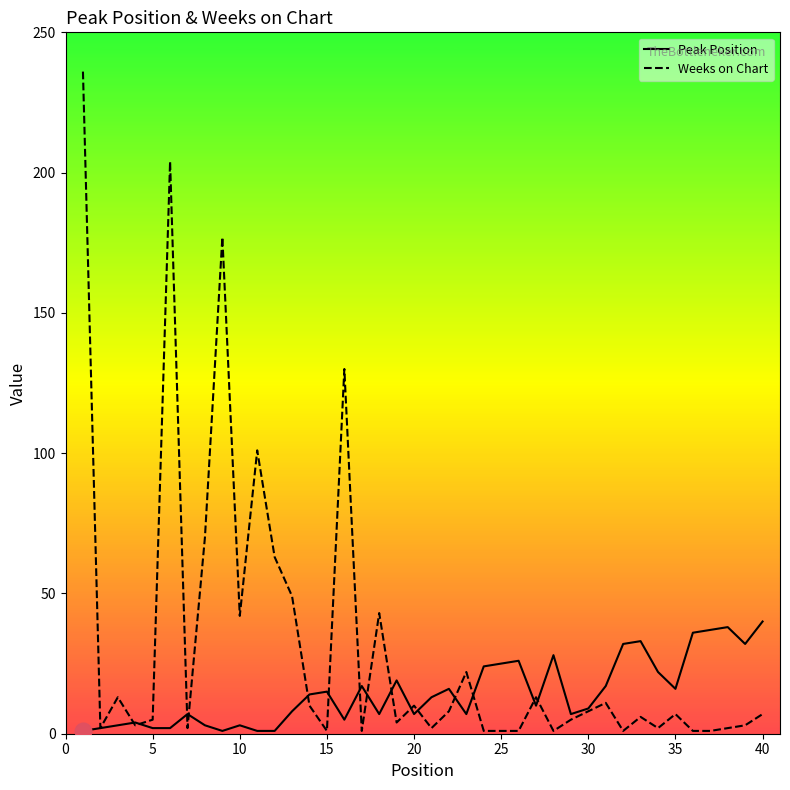

Which series has the largest range (max minus min)?

Weeks on Chart